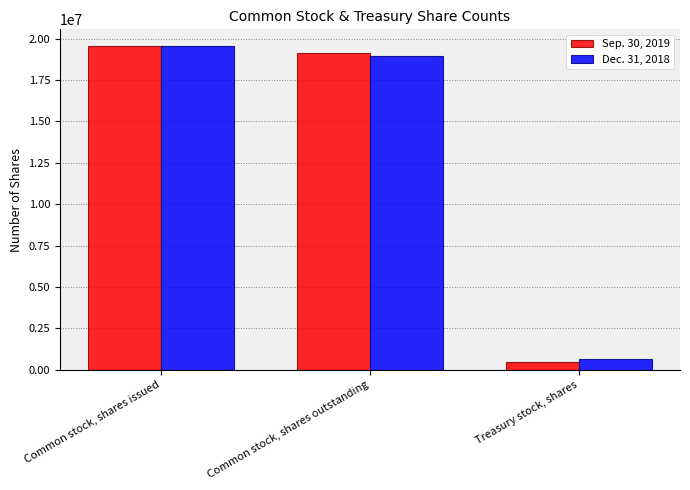

What is the greatest value displayed?

19585777